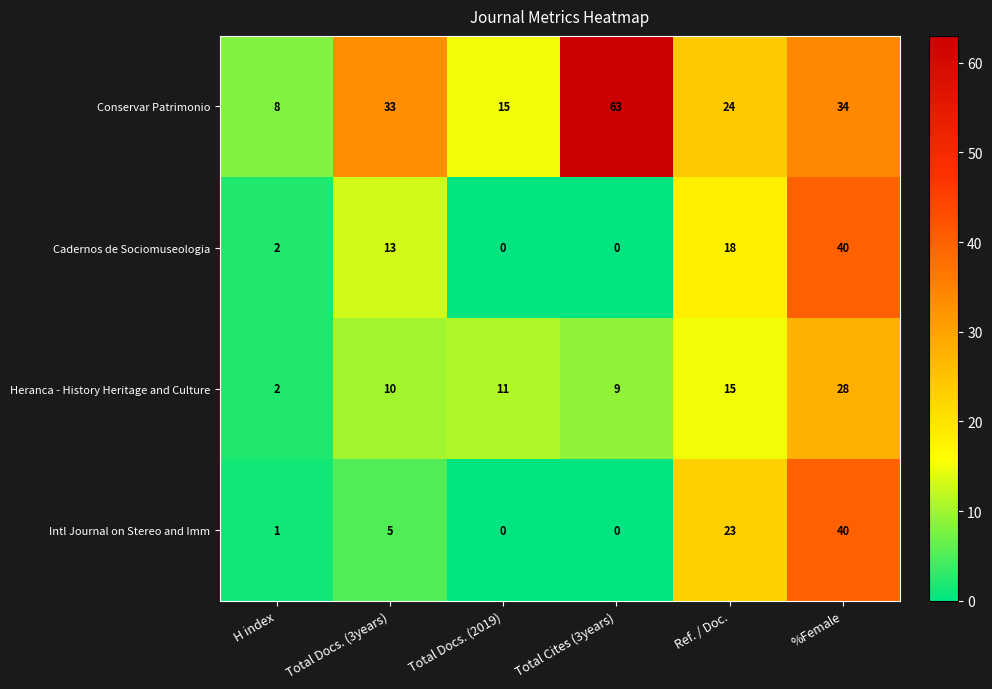

Which category has the highest value across all series?

Total Cites (3years)